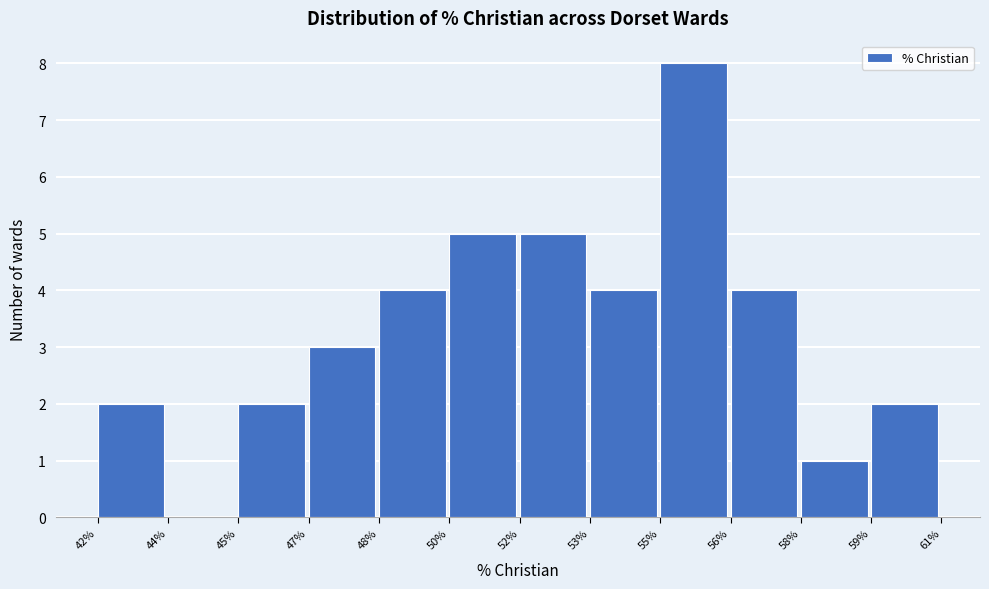

Reading left to right, list all the values displayed in this chart.

42%=2	44%=0	45%=2	47%=3	48%=4	50%=5	52%=5	53%=4	55%=8	56%=4	58%=1	59%=2